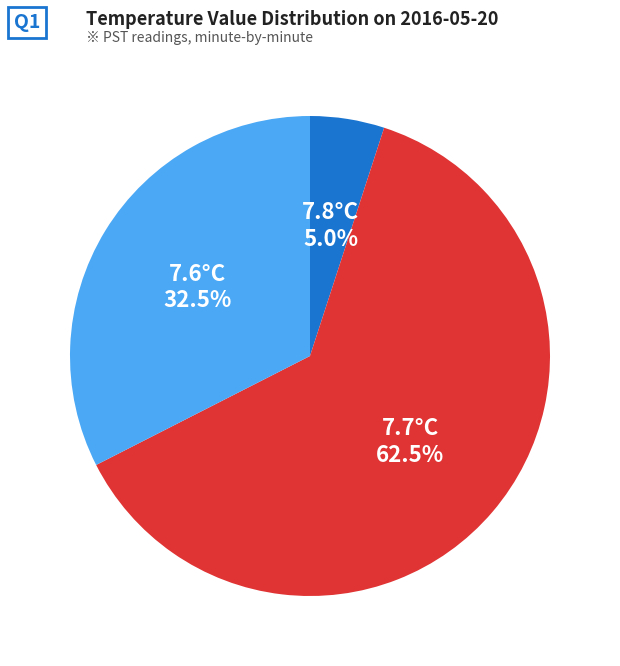

Does any single category account for the majority?

Yes